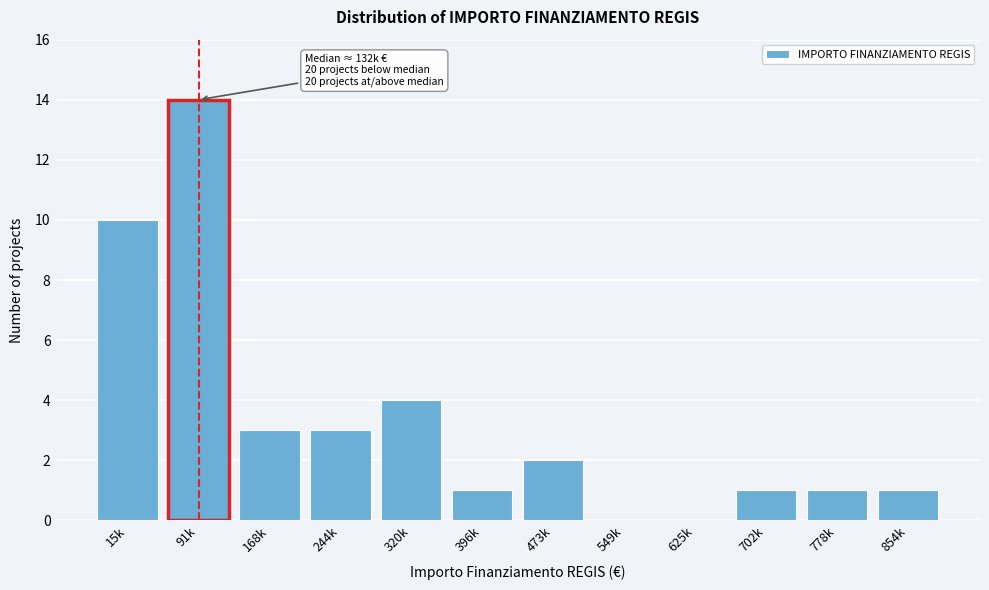

Reading left to right, extract all data points from this chart.

15k=10	91k=14	168k=3	244k=3	320k=4	396k=1	473k=2	549k=0	625k=0	702k=1	778k=1	854k=1